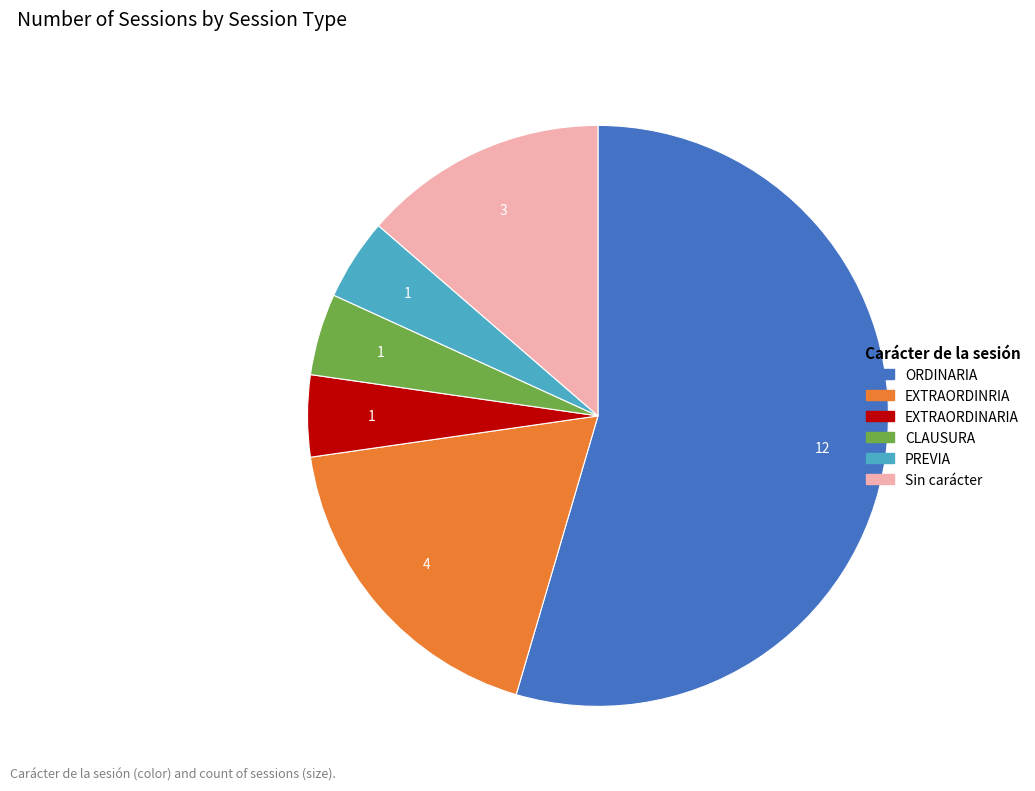

Which category has the biggest portion of the pie?

ORDINARIA